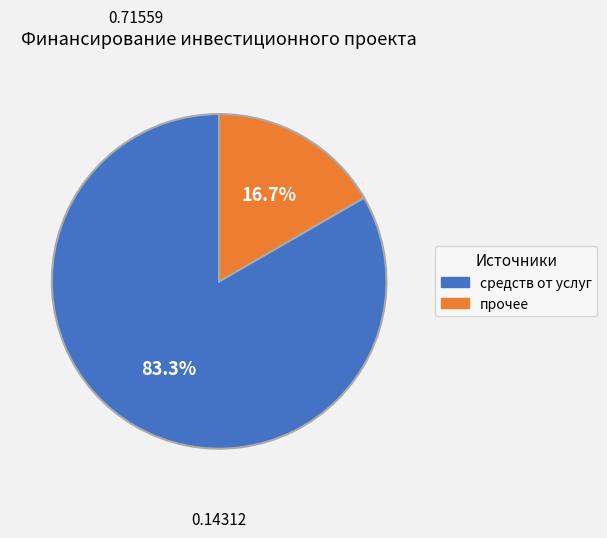

Does any single category account for the majority?

Yes